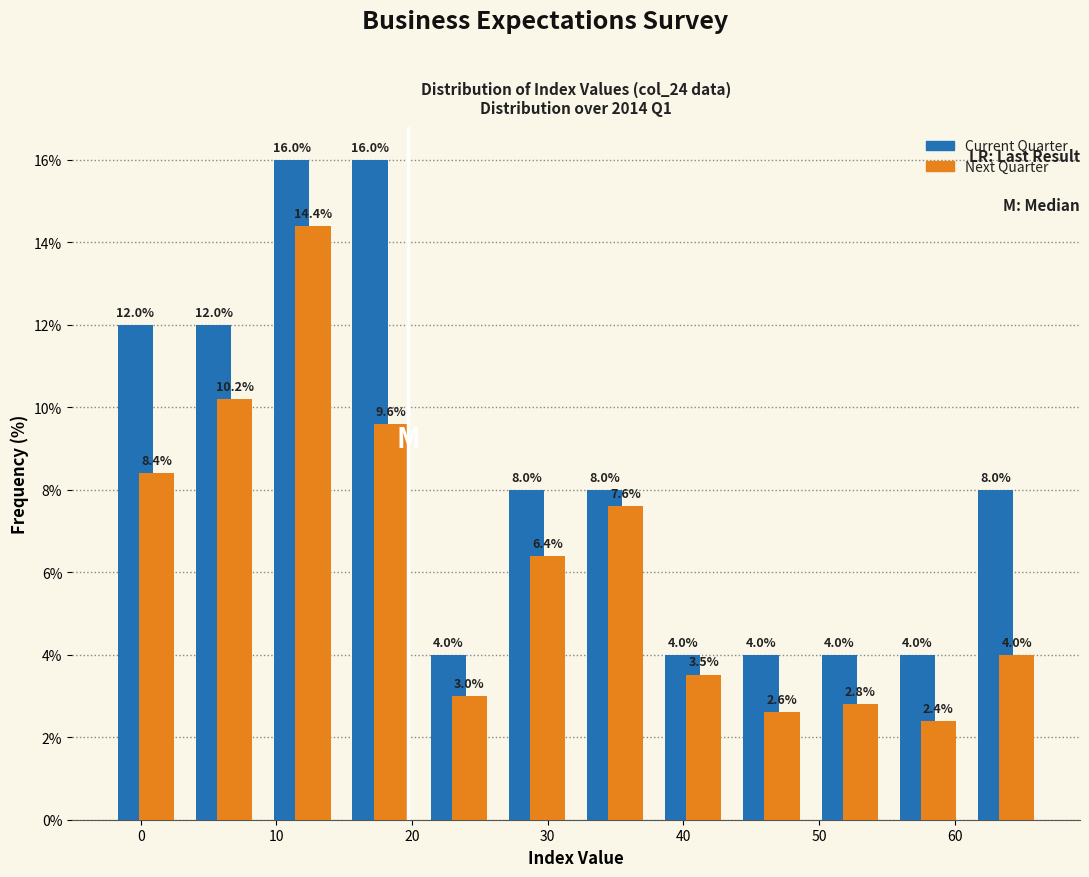

Reading left to right, transcribe this chart: for each range on the x-axis, give the height of each series' bar. The bar edges are not printed on the chart, so give them approximately, as read against the axis.

-2 to 3: Current Quarter=12.0	Next Quarter=8.4
3 to 9: Current Quarter=12.0	Next Quarter=10.2
9 to 15: Current Quarter=16.0	Next Quarter=14.4
15 to 21: Current Quarter=16.0	Next Quarter=9.6
21 to 26: Current Quarter=4.0	Next Quarter=3.0
26 to 32: Current Quarter=8.0	Next Quarter=6.4
32 to 38: Current Quarter=8.0	Next Quarter=7.6
38 to 44: Current Quarter=4.0	Next Quarter=3.5
44 to 49: Current Quarter=4.0	Next Quarter=2.6
49 to 55: Current Quarter=4.0	Next Quarter=2.8
55 to 61: Current Quarter=4.0	Next Quarter=2.4
61 to 67: Current Quarter=8.0	Next Quarter=4.0